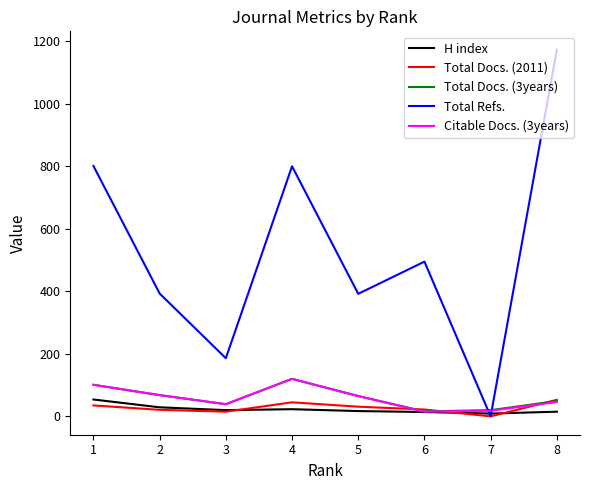

The value of Total Refs. at 3 is 273. True or false?

False